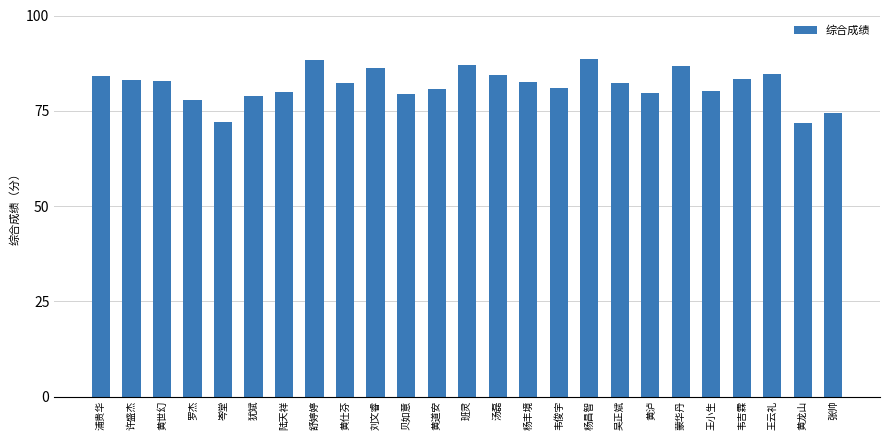

What is the smallest value displayed?

71.8